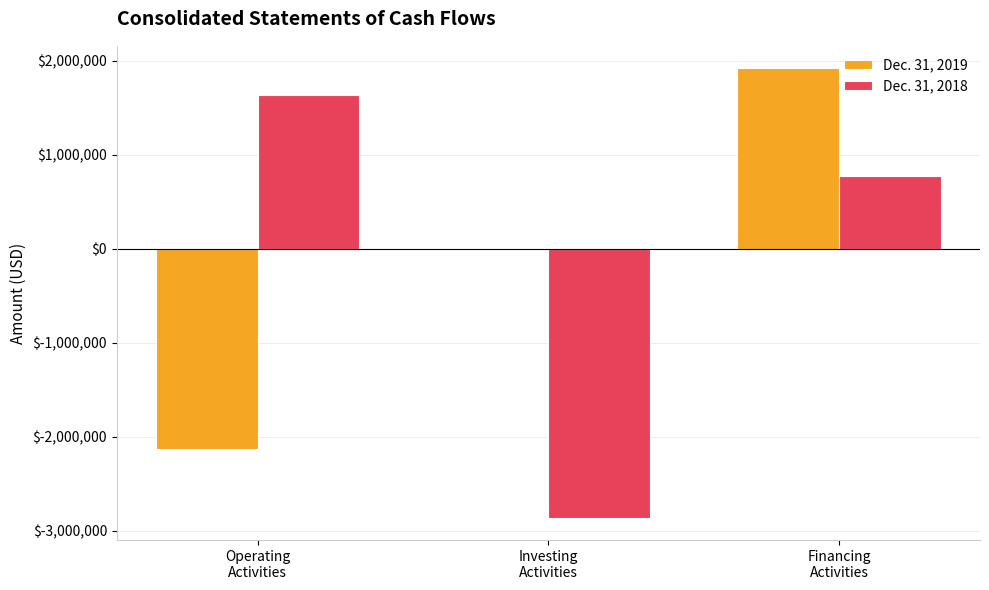

What is the sum of all Dec. 31, 2019 values?

-217287